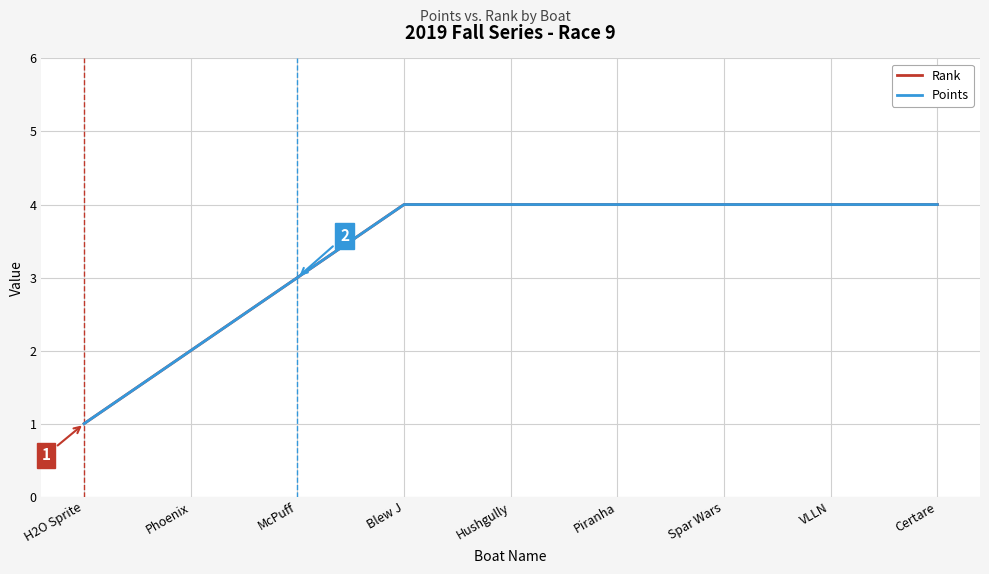

The value of Points at Hushgully is 4. True or false?

True